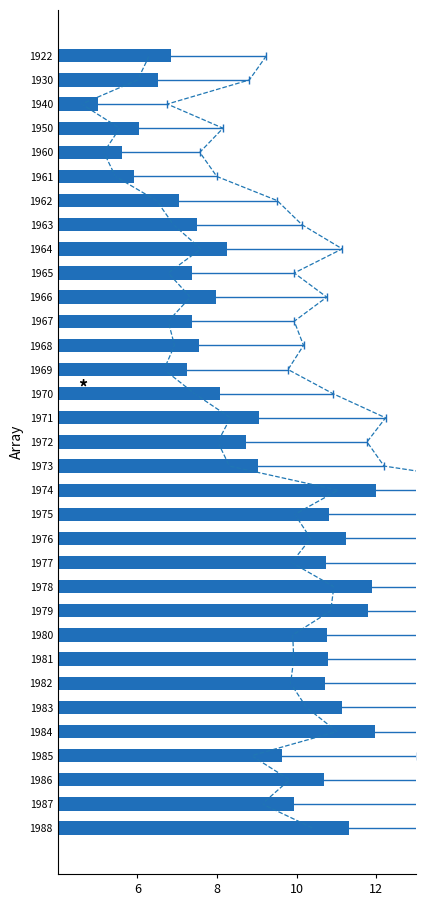

What is the approximate value at 1978?

11.9